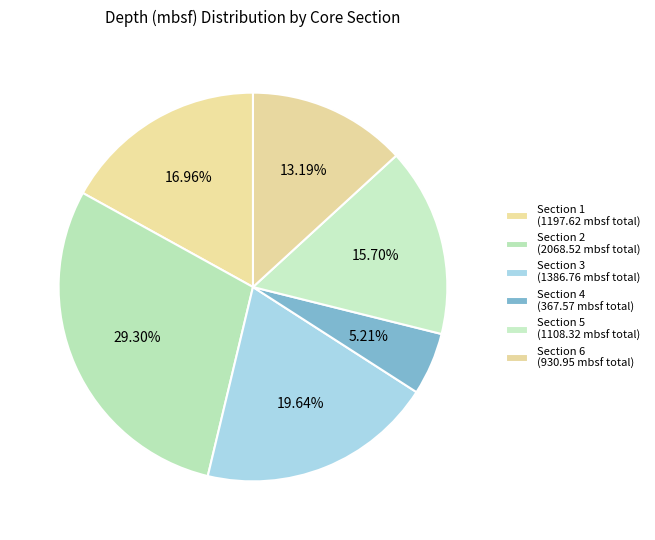

Count the number of slices in the pie.

6